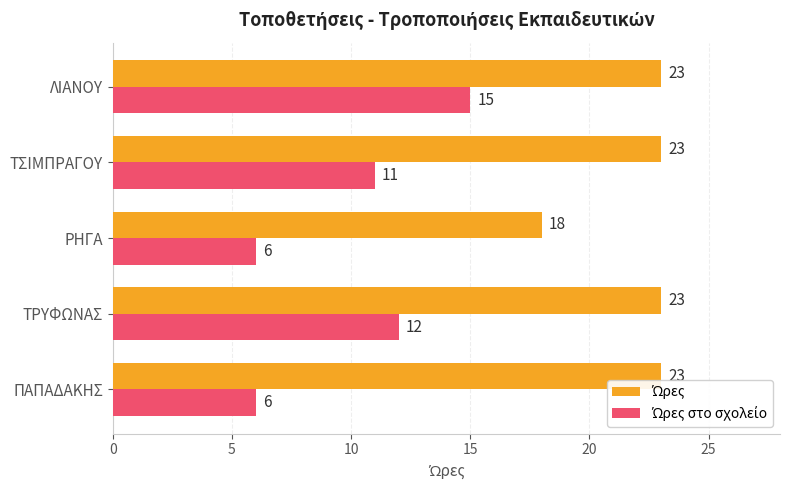

What is the greatest value displayed?

23